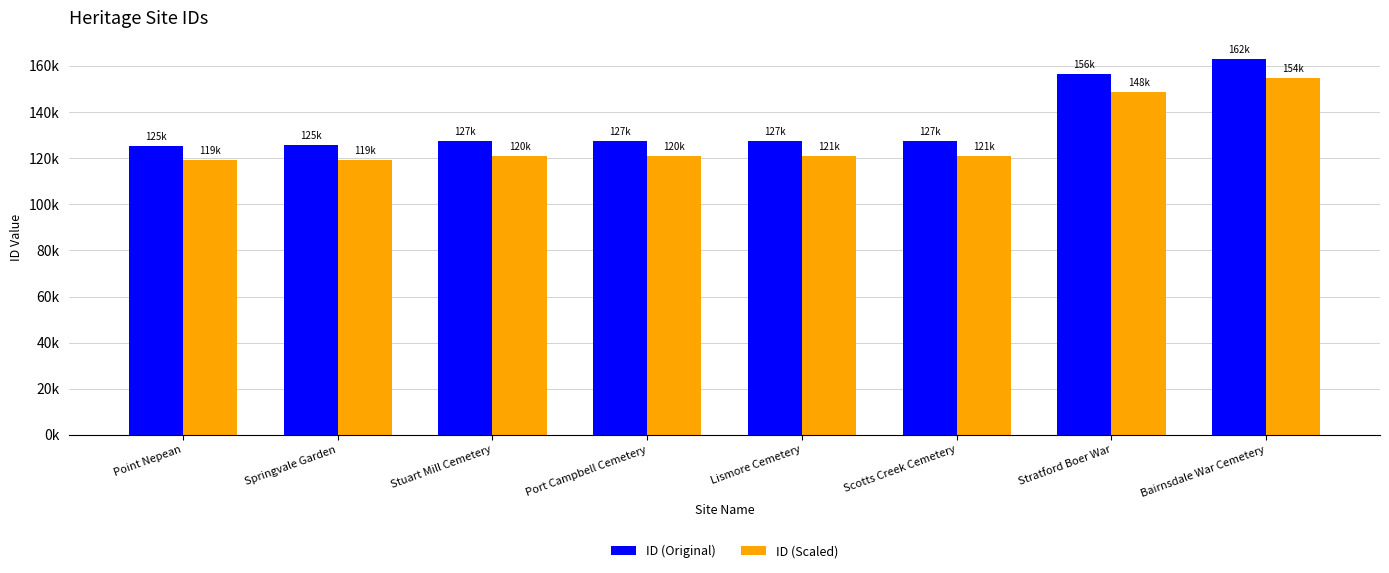

Which series has the largest total across all categories?

ID (Original)